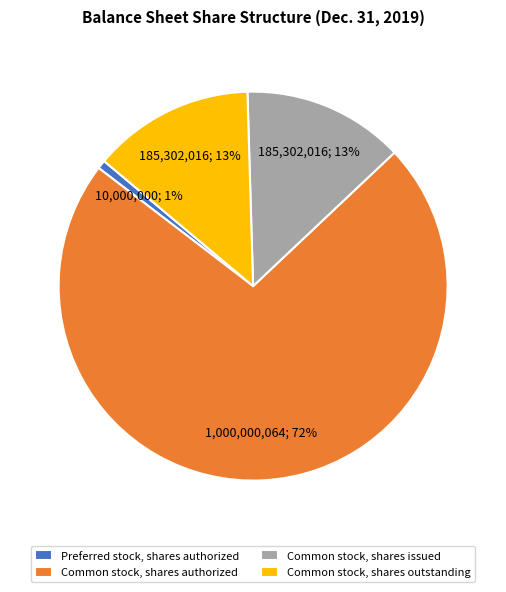

Count the number of slices in the pie.

4